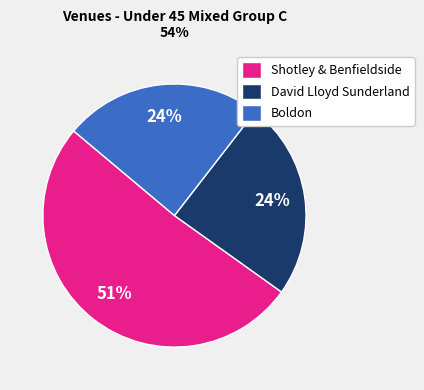

What is the largest slice in the pie chart?

Shotley & Benfieldside